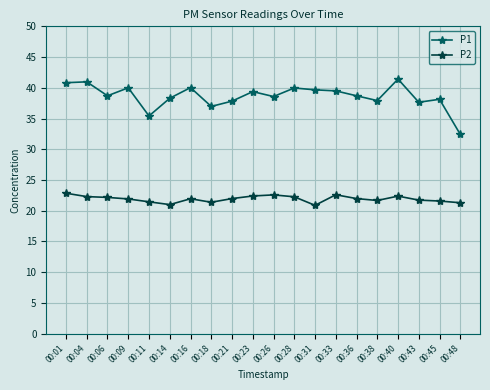

What is the total value across all series at 00:21?

59.8